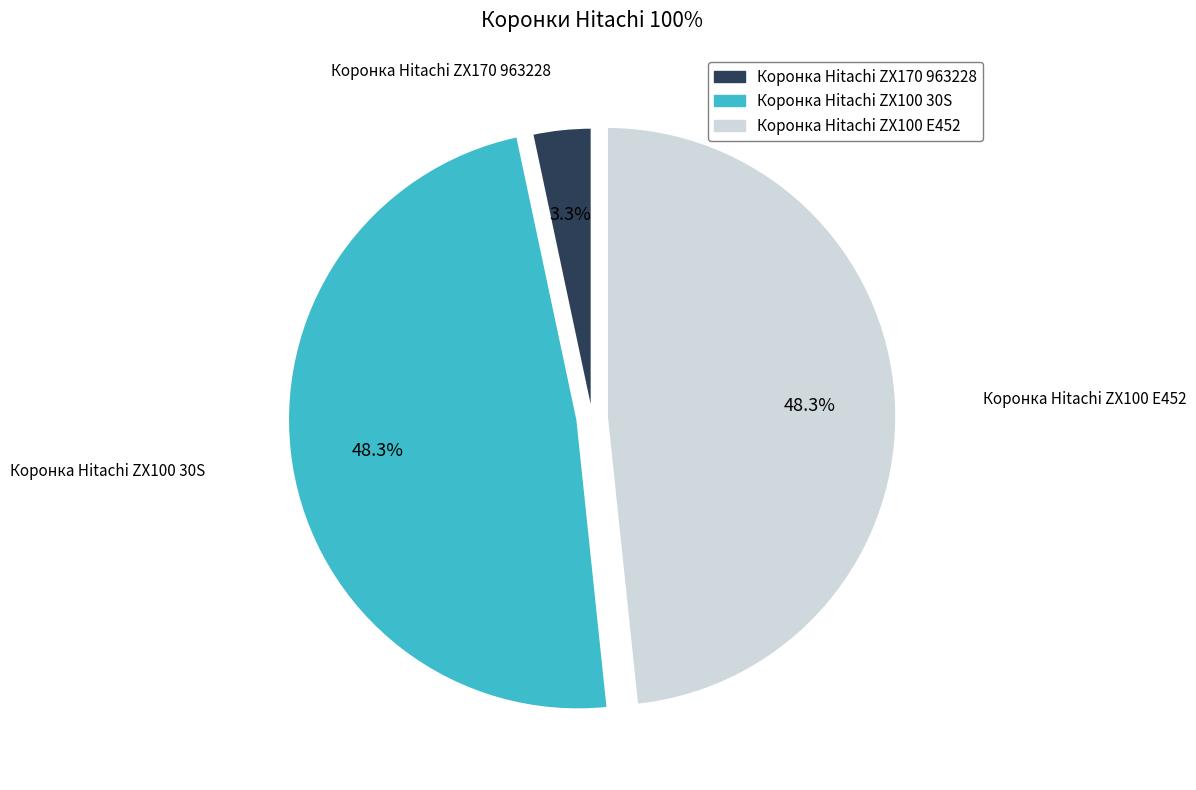

What is the smallest slice in the pie chart?

Коронка Hitachi ZX170 963228